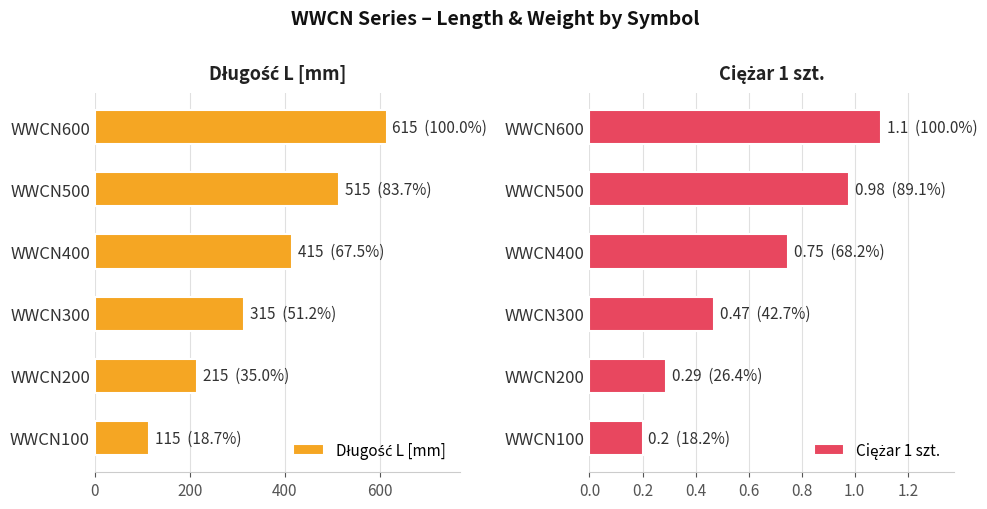

Is it true that Długość L [mm] equals 115.0 at WWCN100?

True